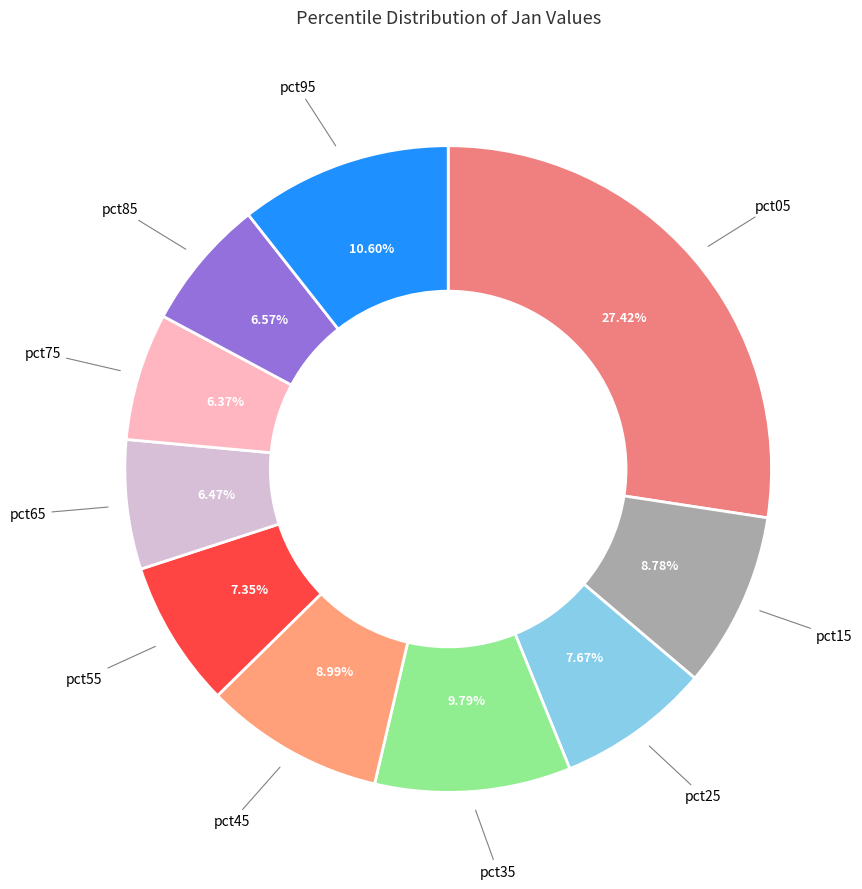

How many slices are in this pie chart?

10